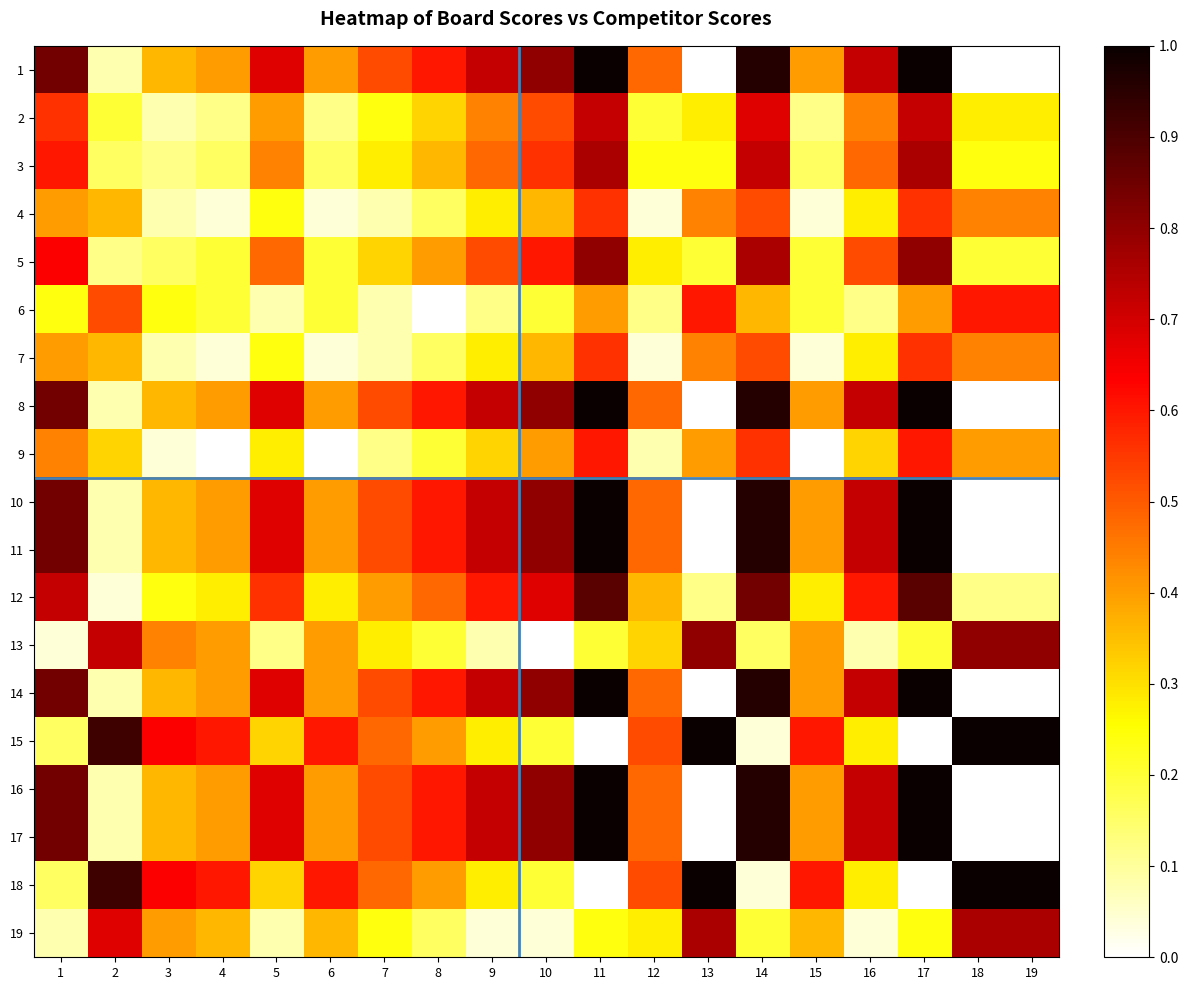

Reading left to right, what are all the values shown in this chart?

1: 1=0.8	2=0.1	3=0.4	4=0.4	5=0.7	6=0.4	7=0.5	8=0.6	9=0.7	10=0.8	11=1.0	12=0.5	13=0.0	14=1.0	15=0.4	16=0.7	17=1.0	18=0.0	19=0.0
2: 1=0.6	2=0.2	3=0.1	4=0.1	5=0.4	6=0.1	7=0.2	8=0.3	9=0.4	10=0.5	11=0.7	12=0.2	13=0.3	14=0.7	15=0.1	16=0.4	17=0.7	18=0.3	19=0.3
3: 1=0.6	2=0.2	3=0.1	4=0.2	5=0.4	6=0.2	7=0.3	8=0.4	9=0.5	10=0.6	11=0.8	12=0.2	13=0.2	14=0.7	15=0.2	16=0.5	17=0.8	18=0.2	19=0.2
4: 1=0.4	2=0.4	3=0.1	4=0.0	5=0.2	6=0.0	7=0.1	8=0.2	9=0.3	10=0.4	11=0.6	12=0.0	13=0.4	14=0.5	15=0.0	16=0.3	17=0.6	18=0.4	19=0.4
5: 1=0.6	2=0.1	3=0.2	4=0.2	5=0.5	6=0.2	7=0.3	8=0.4	9=0.5	10=0.6	11=0.8	12=0.3	13=0.2	14=0.8	15=0.2	16=0.5	17=0.8	18=0.2	19=0.2
6: 1=0.2	2=0.5	3=0.2	4=0.2	5=0.1	6=0.2	7=0.1	8=0.0	9=0.1	10=0.2	11=0.4	12=0.1	13=0.6	14=0.4	15=0.2	16=0.1	17=0.4	18=0.6	19=0.6
7: 1=0.4	2=0.4	3=0.1	4=0.0	5=0.2	6=0.0	7=0.1	8=0.2	9=0.3	10=0.4	11=0.6	12=0.0	13=0.4	14=0.5	15=0.0	16=0.3	17=0.6	18=0.4	19=0.4
8: 1=0.8	2=0.1	3=0.4	4=0.4	5=0.7	6=0.4	7=0.5	8=0.6	9=0.7	10=0.8	11=1.0	12=0.5	13=0.0	14=1.0	15=0.4	16=0.7	17=1.0	18=0.0	19=0.0
9: 1=0.4	2=0.3	3=0.0	4=0.0	5=0.3	6=0.0	7=0.1	8=0.2	9=0.3	10=0.4	11=0.6	12=0.1	13=0.4	14=0.6	15=0.0	16=0.3	17=0.6	18=0.4	19=0.4
10: 1=0.8	2=0.1	3=0.4	4=0.4	5=0.7	6=0.4	7=0.5	8=0.6	9=0.7	10=0.8	11=1.0	12=0.5	13=0.0	14=1.0	15=0.4	16=0.7	17=1.0	18=0.0	19=0.0
11: 1=0.8	2=0.1	3=0.4	4=0.4	5=0.7	6=0.4	7=0.5	8=0.6	9=0.7	10=0.8	11=1.0	12=0.5	13=0.0	14=1.0	15=0.4	16=0.7	17=1.0	18=0.0	19=0.0
12: 1=0.7	2=0.0	3=0.2	4=0.3	5=0.6	6=0.3	7=0.4	8=0.5	9=0.6	10=0.7	11=0.9	12=0.4	13=0.1	14=0.8	15=0.3	16=0.6	17=0.9	18=0.1	19=0.1
13: 1=0.0	2=0.7	3=0.4	4=0.4	5=0.1	6=0.4	7=0.3	8=0.2	9=0.1	10=0.0	11=0.2	12=0.3	13=0.8	14=0.2	15=0.4	16=0.1	17=0.2	18=0.8	19=0.8
14: 1=0.8	2=0.1	3=0.4	4=0.4	5=0.7	6=0.4	7=0.5	8=0.6	9=0.7	10=0.8	11=1.0	12=0.5	13=0.0	14=1.0	15=0.4	16=0.7	17=1.0	18=0.0	19=0.0
15: 1=0.2	2=0.9	3=0.6	4=0.6	5=0.3	6=0.6	7=0.5	8=0.4	9=0.3	10=0.2	11=0.0	12=0.5	13=1.0	14=0.0	15=0.6	16=0.3	17=0.0	18=1.0	19=1.0
16: 1=0.8	2=0.1	3=0.4	4=0.4	5=0.7	6=0.4	7=0.5	8=0.6	9=0.7	10=0.8	11=1.0	12=0.5	13=0.0	14=1.0	15=0.4	16=0.7	17=1.0	18=0.0	19=0.0
17: 1=0.8	2=0.1	3=0.4	4=0.4	5=0.7	6=0.4	7=0.5	8=0.6	9=0.7	10=0.8	11=1.0	12=0.5	13=0.0	14=1.0	15=0.4	16=0.7	17=1.0	18=0.0	19=0.0
18: 1=0.2	2=0.9	3=0.6	4=0.6	5=0.3	6=0.6	7=0.5	8=0.4	9=0.3	10=0.2	11=0.0	12=0.5	13=1.0	14=0.0	15=0.6	16=0.3	17=0.0	18=1.0	19=1.0
19: 1=0.1	2=0.7	3=0.4	4=0.4	5=0.1	6=0.4	7=0.2	8=0.2	9=0.0	10=0.0	11=0.2	12=0.3	13=0.8	14=0.2	15=0.4	16=0.0	17=0.2	18=0.8	19=0.8